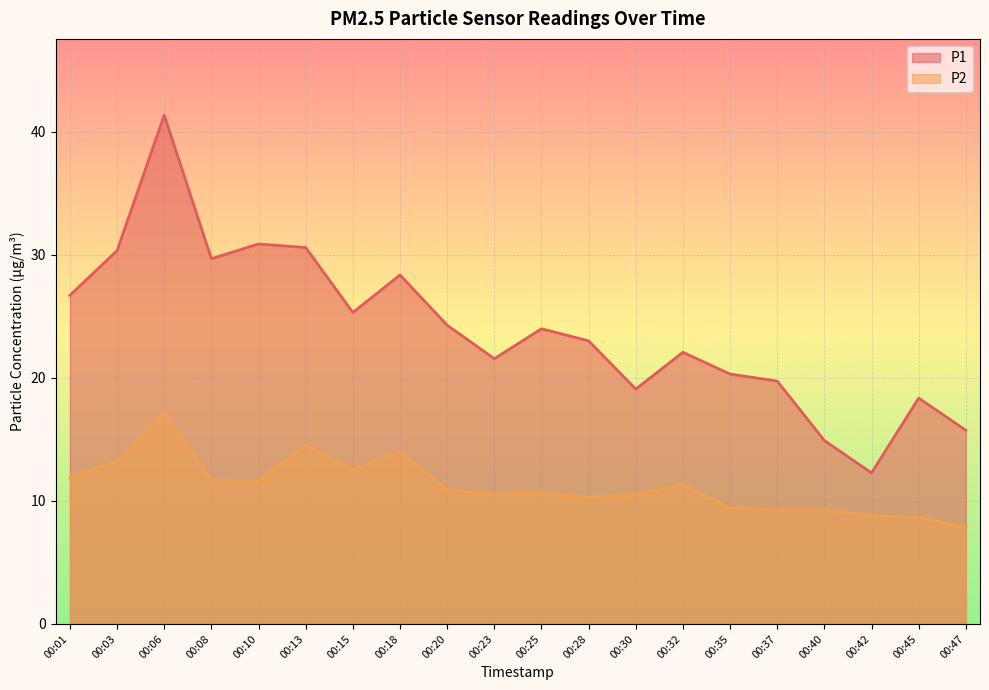

Which series has the widest spread of values?

P1